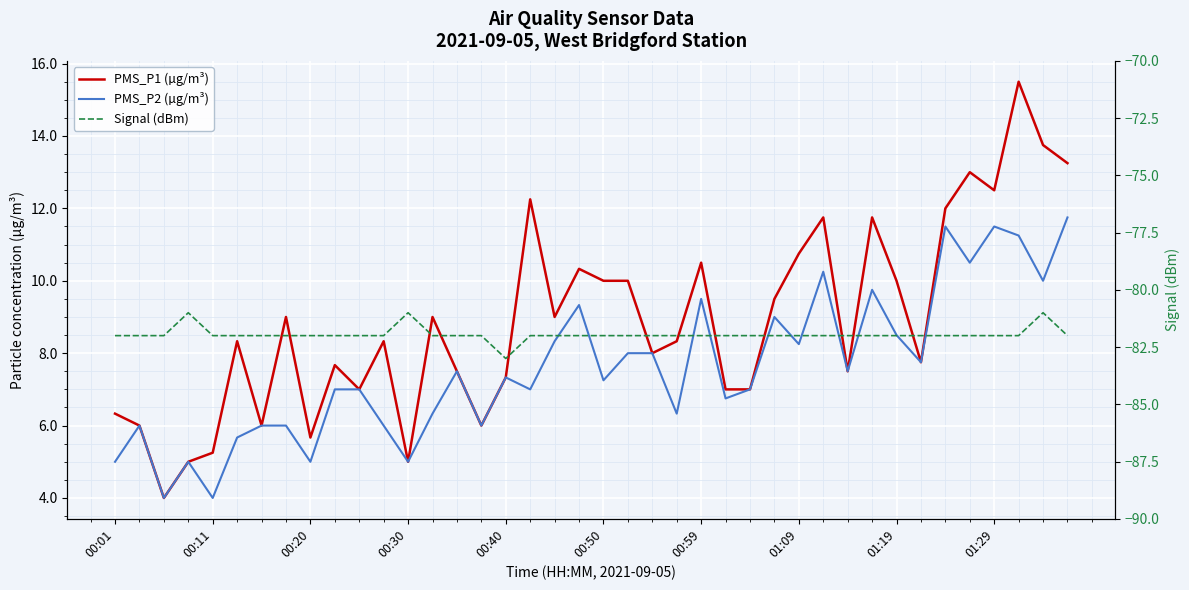

Count the Signal (dBm) values in the range -82 to -81.

39